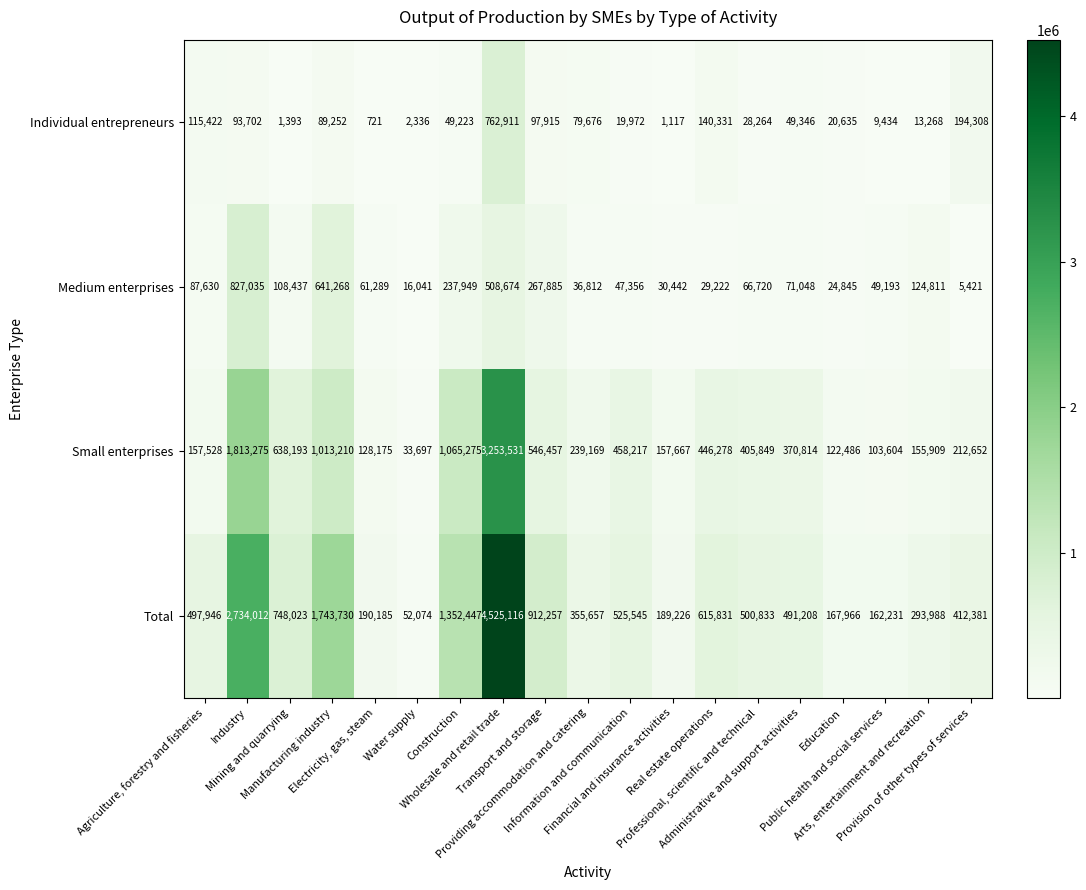

What is the minimum value shown in the chart?

721